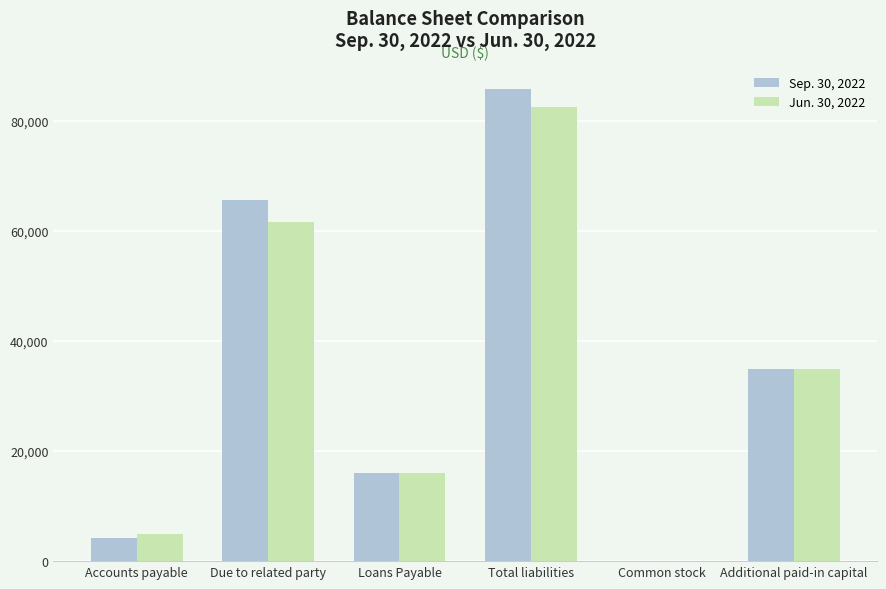

At which category does the chart reach its peak across all series?

Total liabilities